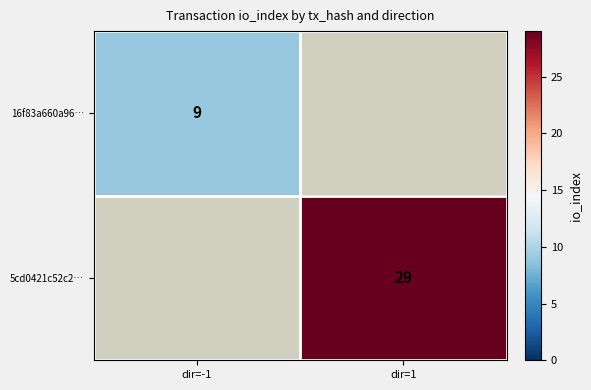

Count the number of data series in this chart.

2